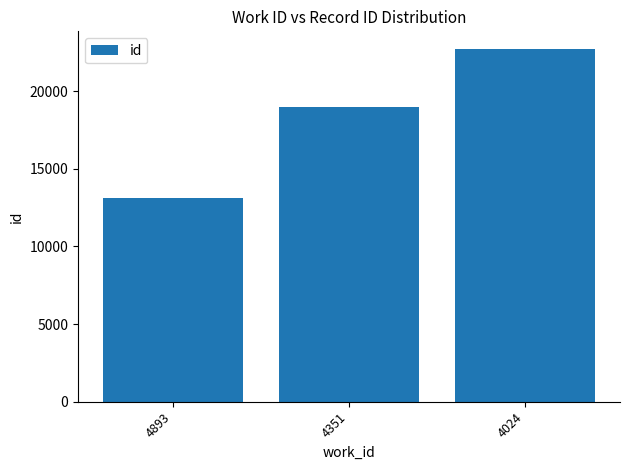

True or false: the data shows 4618 at 4351.

False